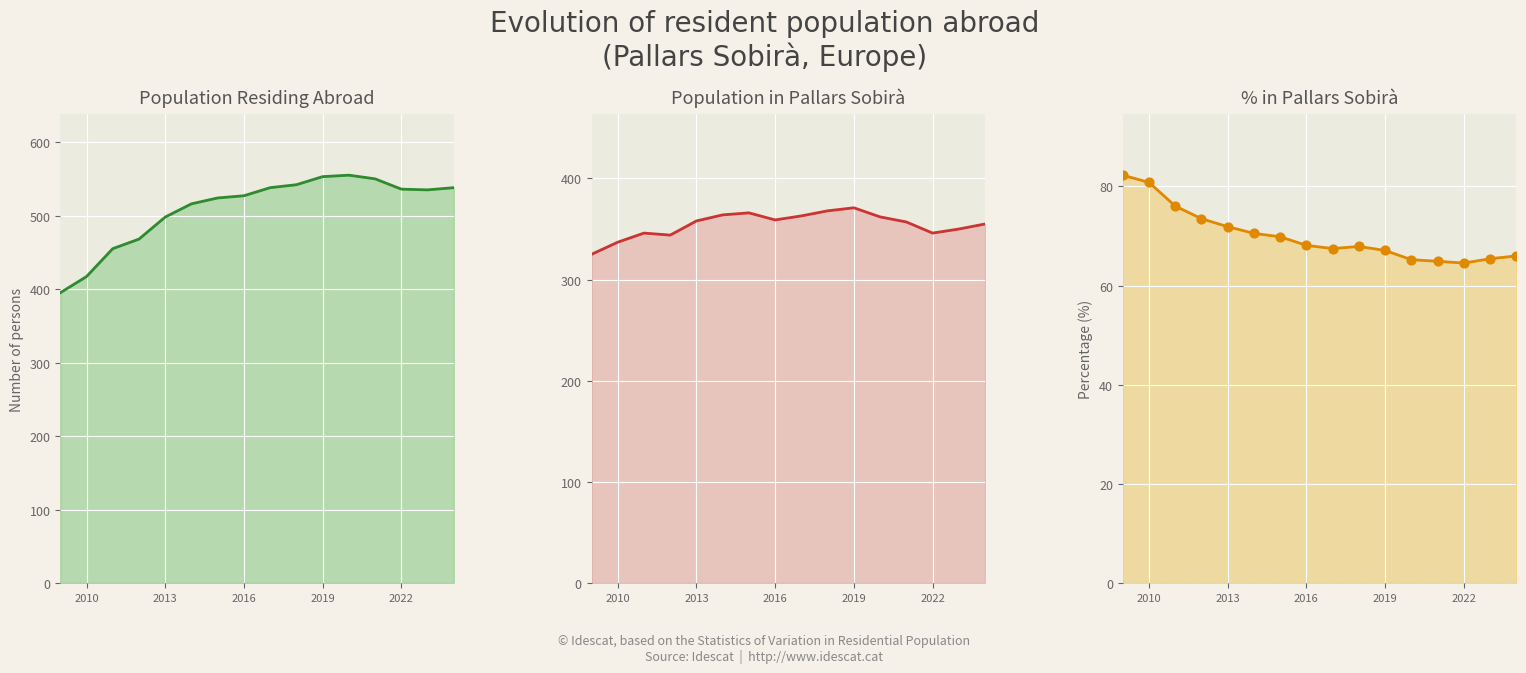

What are all the series names shown in the legend?

Population residing abroad, Population residing in selected place, Percentage residing in selected place